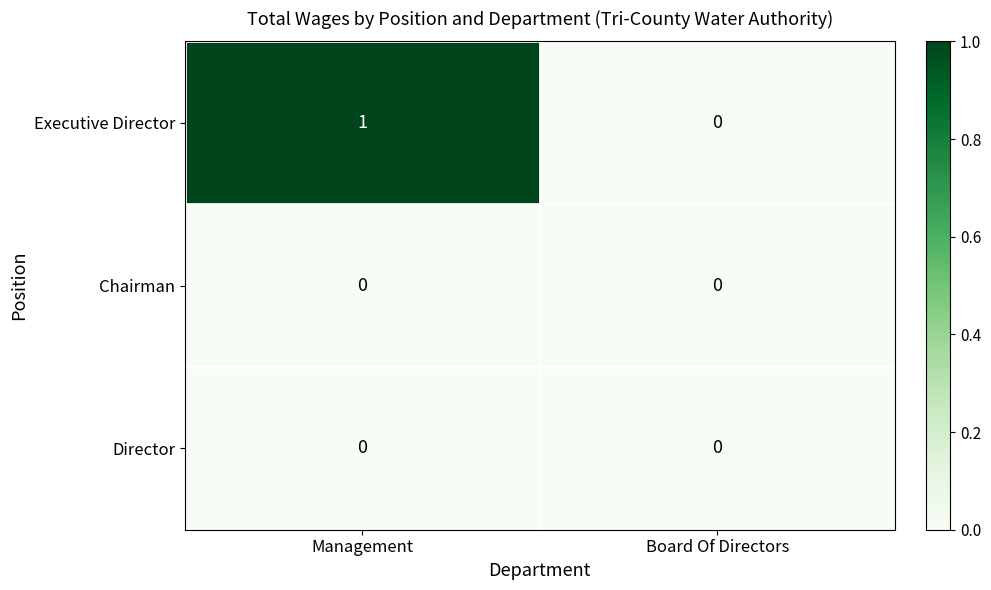

Which series has the largest total across all categories?

Executive Director